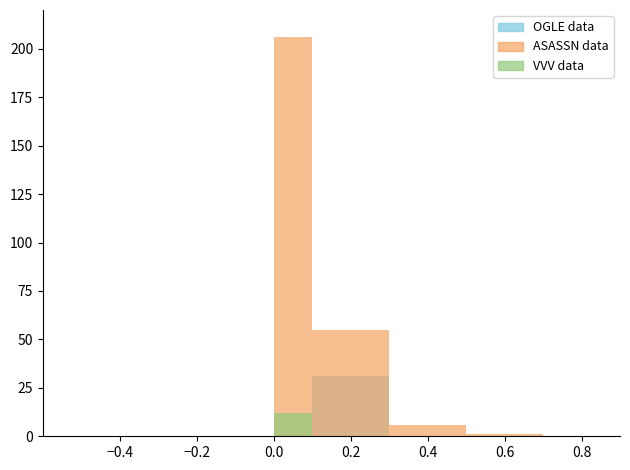

At how many categories does at least one series exceed 84?

1